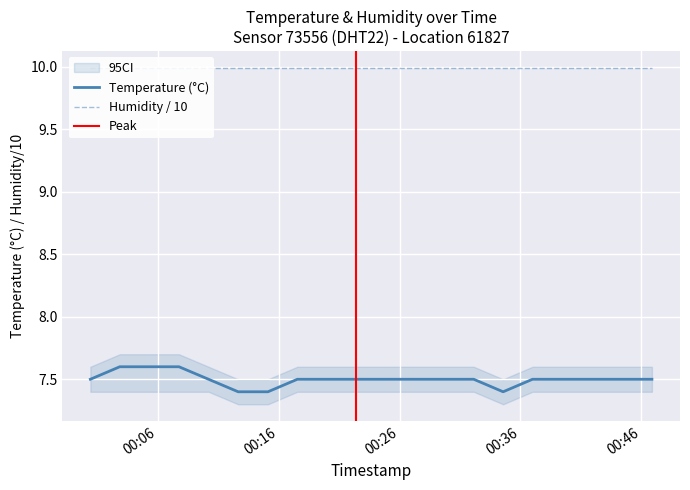

Which category has the highest value across all series?

2023-04-01T00:02:50